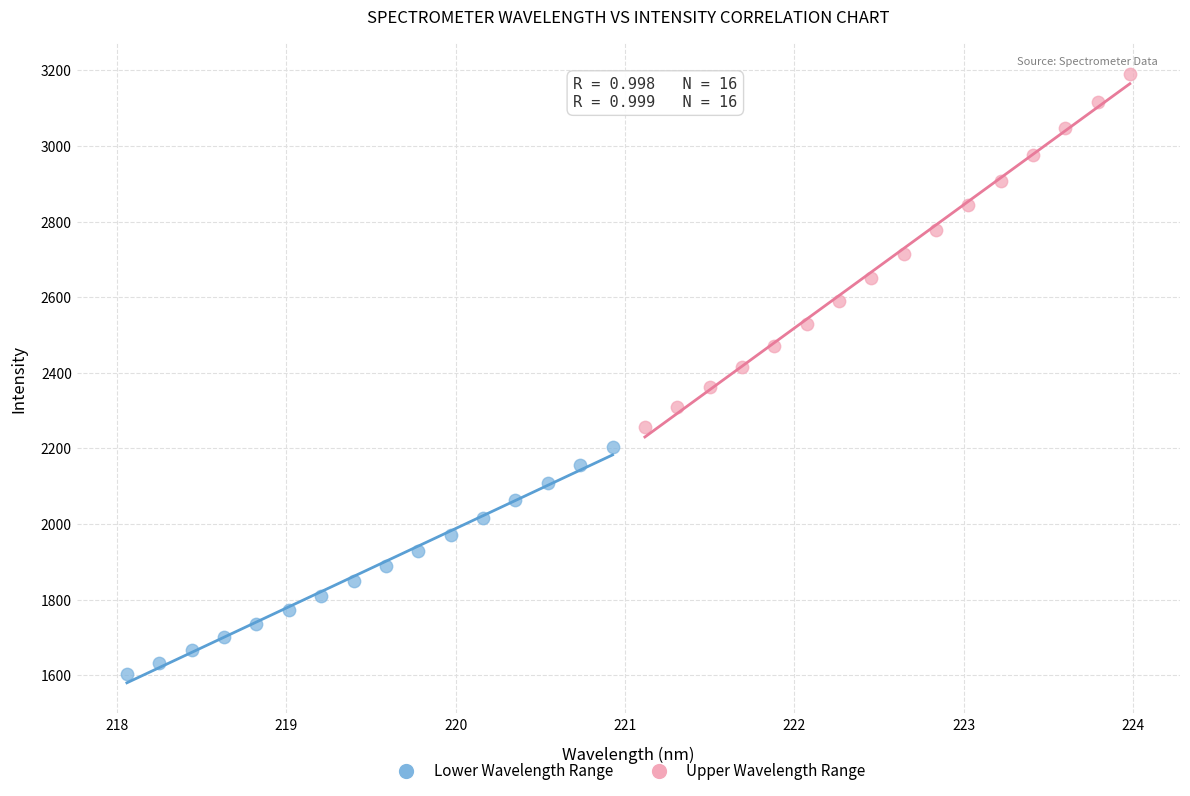

Which series has the widest spread of Y values?

Upper Wavelength Range